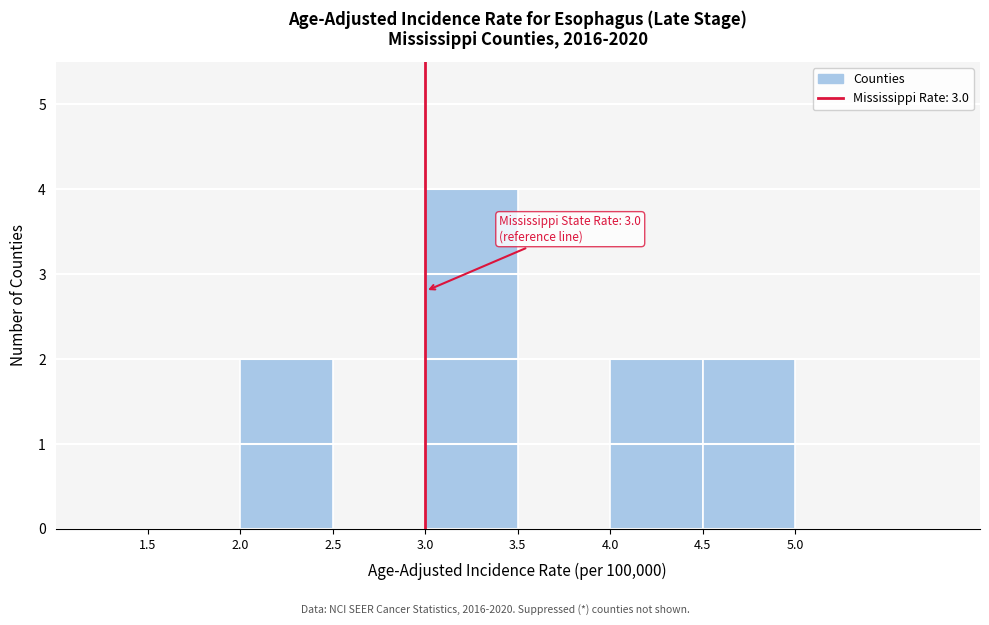

Which range on the x-axis has the tallest bar?

3.0 to 3.5